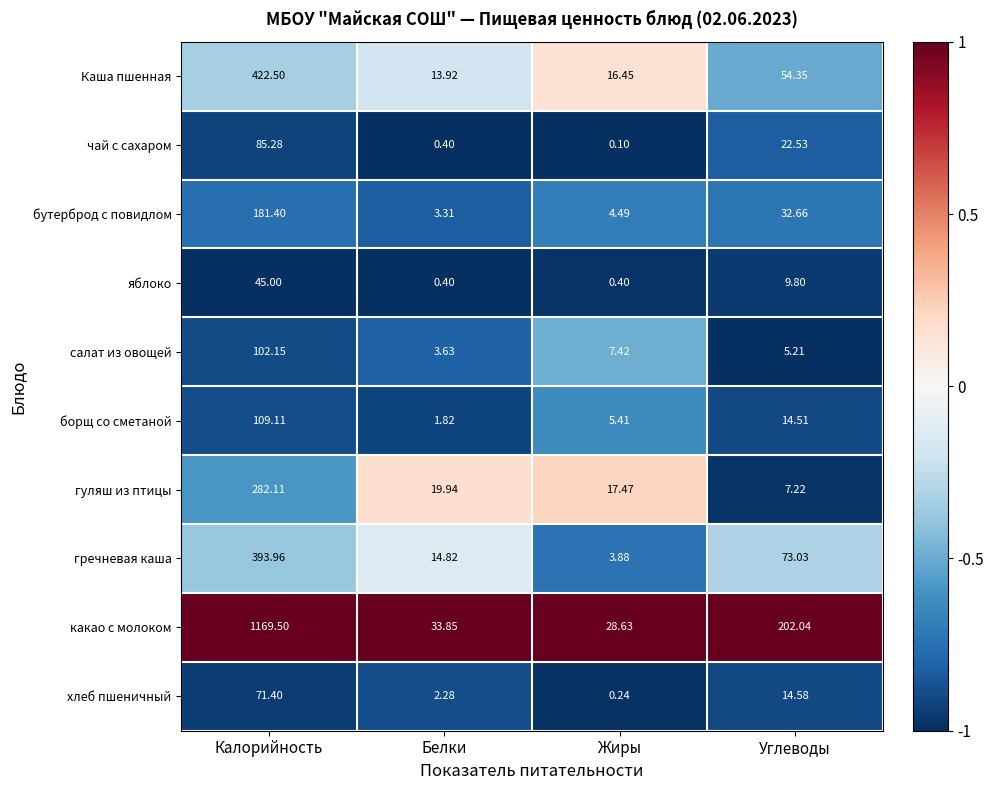

Which series has the largest total across all categories?

какао с молоком